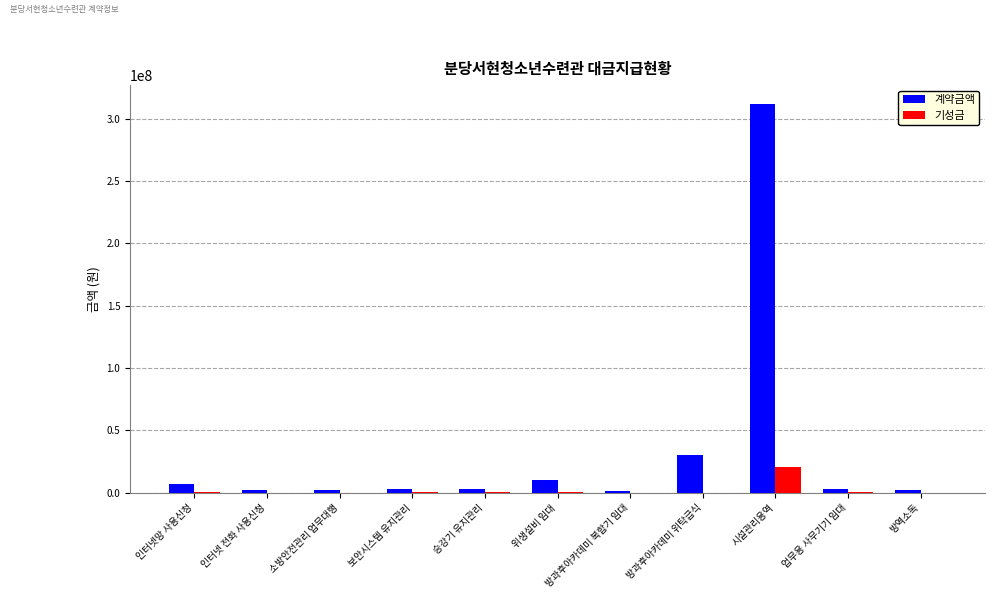

Which series changed the most between 인터넷망 사용신청 and 시설관리용역?

계약금액